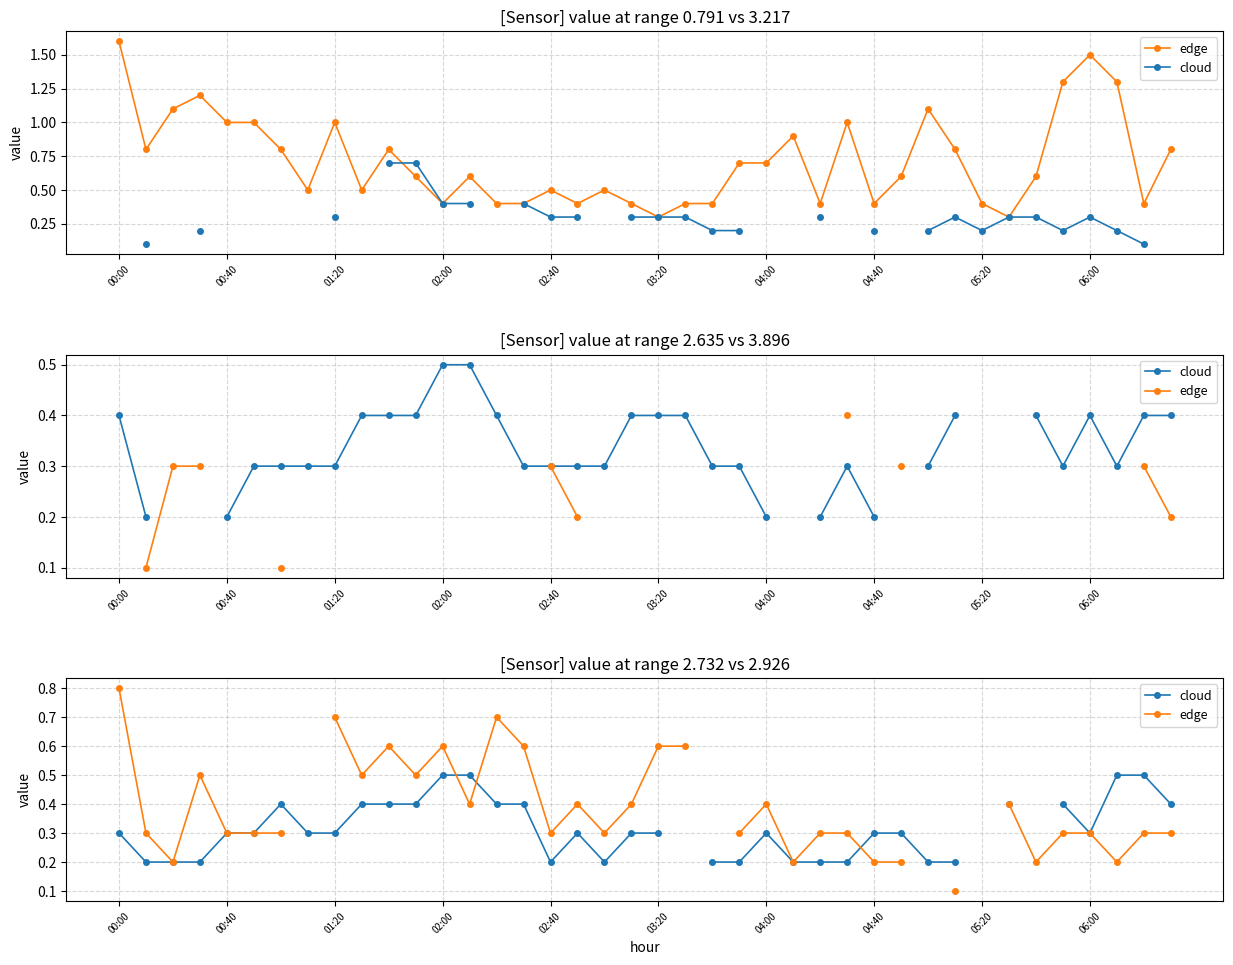

Between 17 and 25, which series saw the biggest shift?

edge